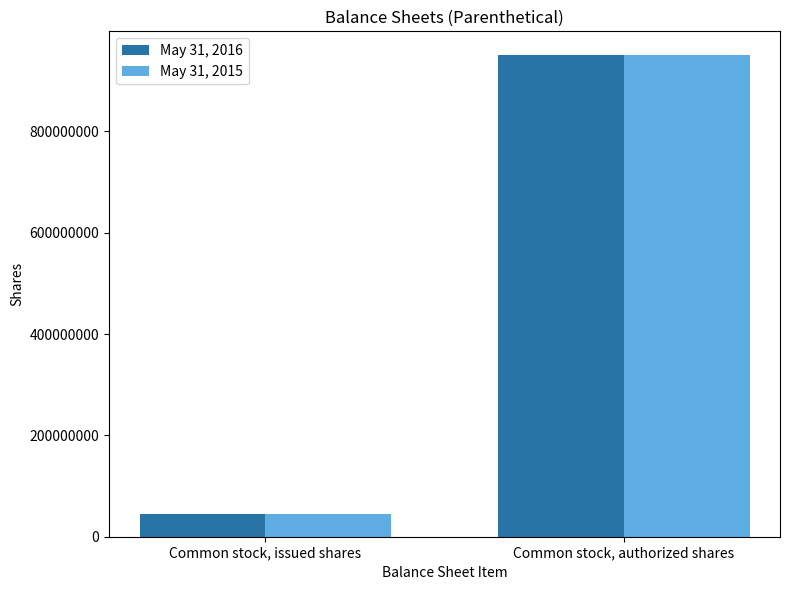

Reading left to right, list all the values displayed in this chart.

May 31, 2016: 45411400	950000000
May 31, 2015: 45411400	950000000